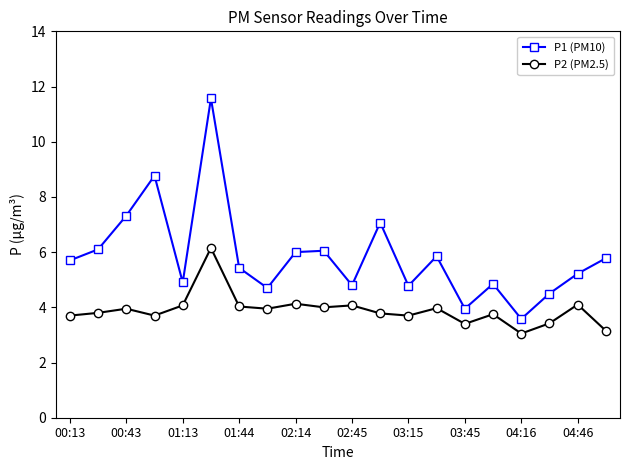

What is the difference between the second highest and minimum values in the P2 (PM2.5) series?

1.1